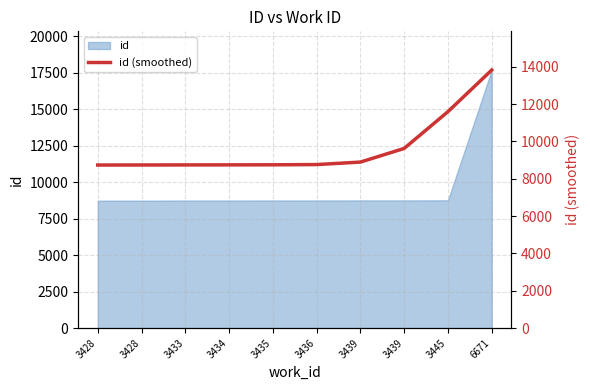

Where does the data first go above 8759?

3439